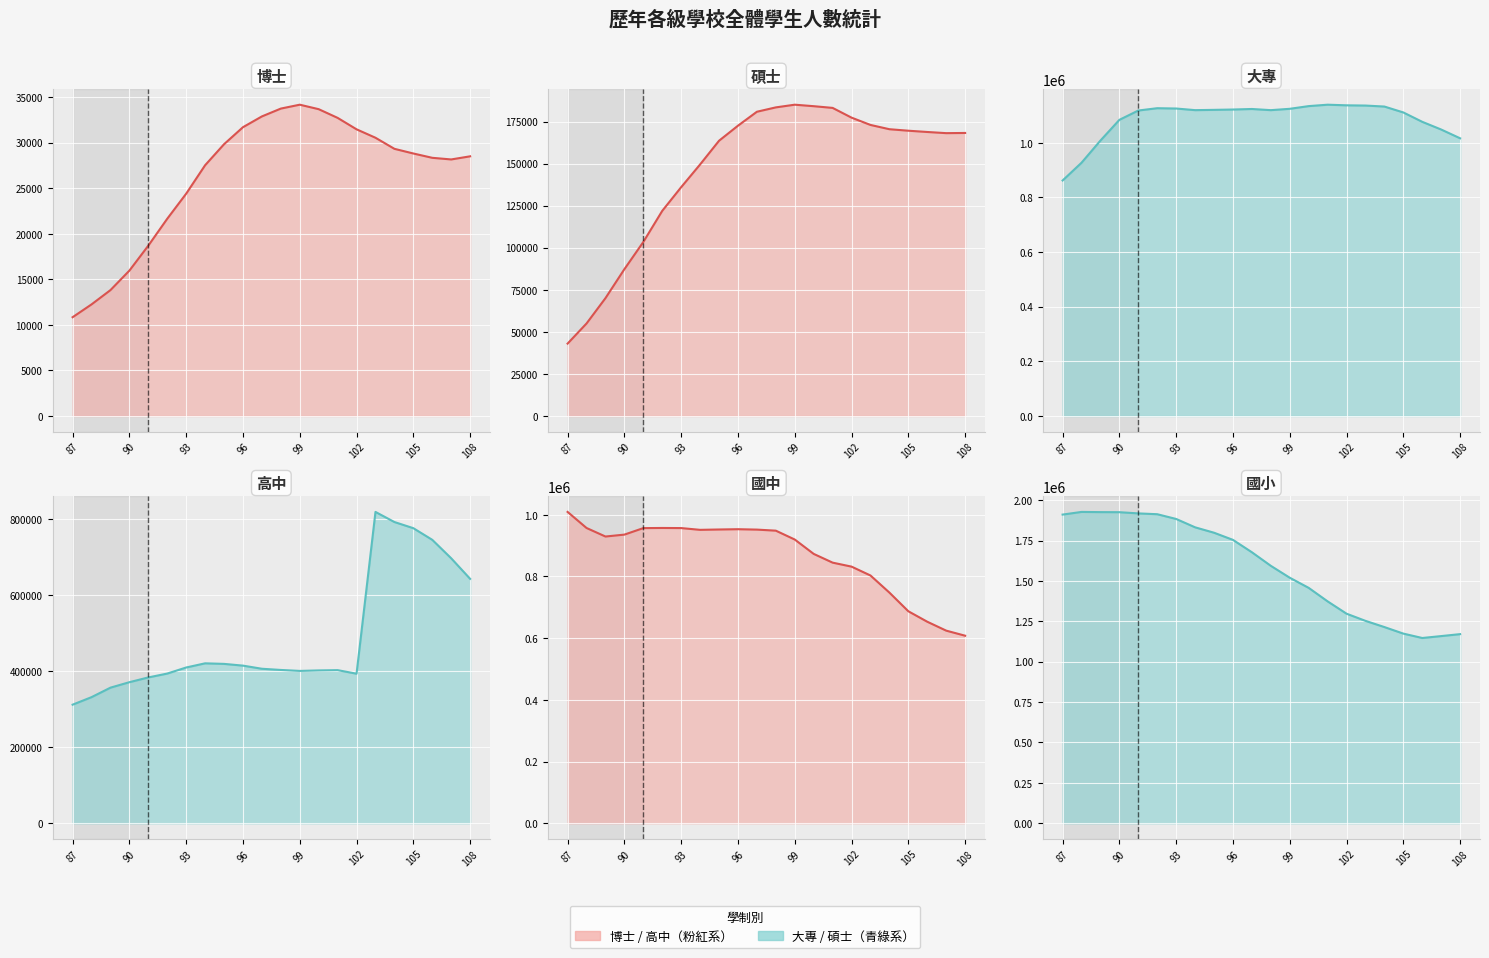

What is the value of the 碩士 point at the 17th from the left?

172968